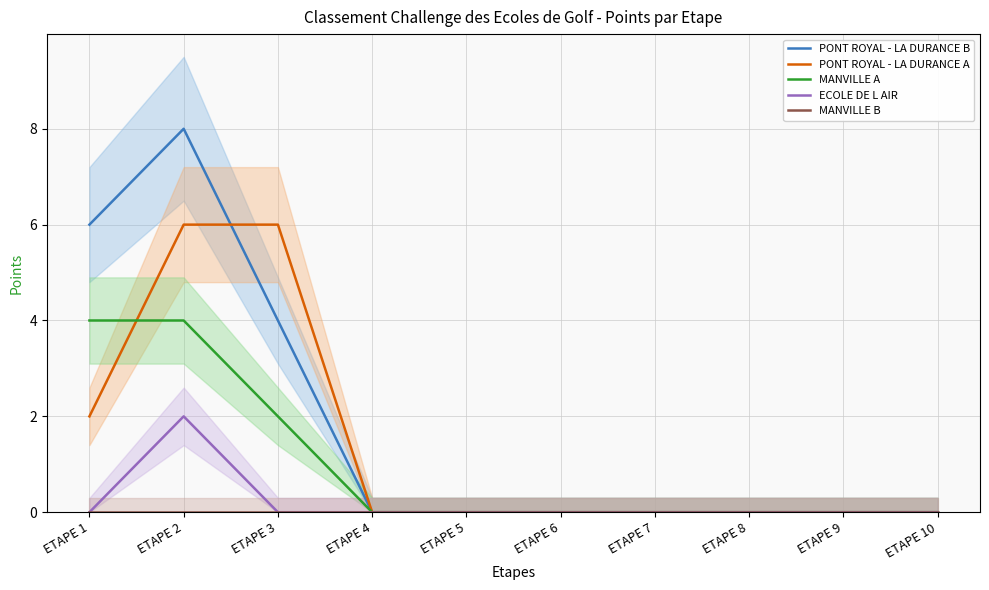

List the labels in order of MANVILLE B value, smallest first.

ETAPE 1, ETAPE 2, ETAPE 3, ETAPE 4, ETAPE 5, ETAPE 6, ETAPE 7, ETAPE 8, ETAPE 9, ETAPE 10